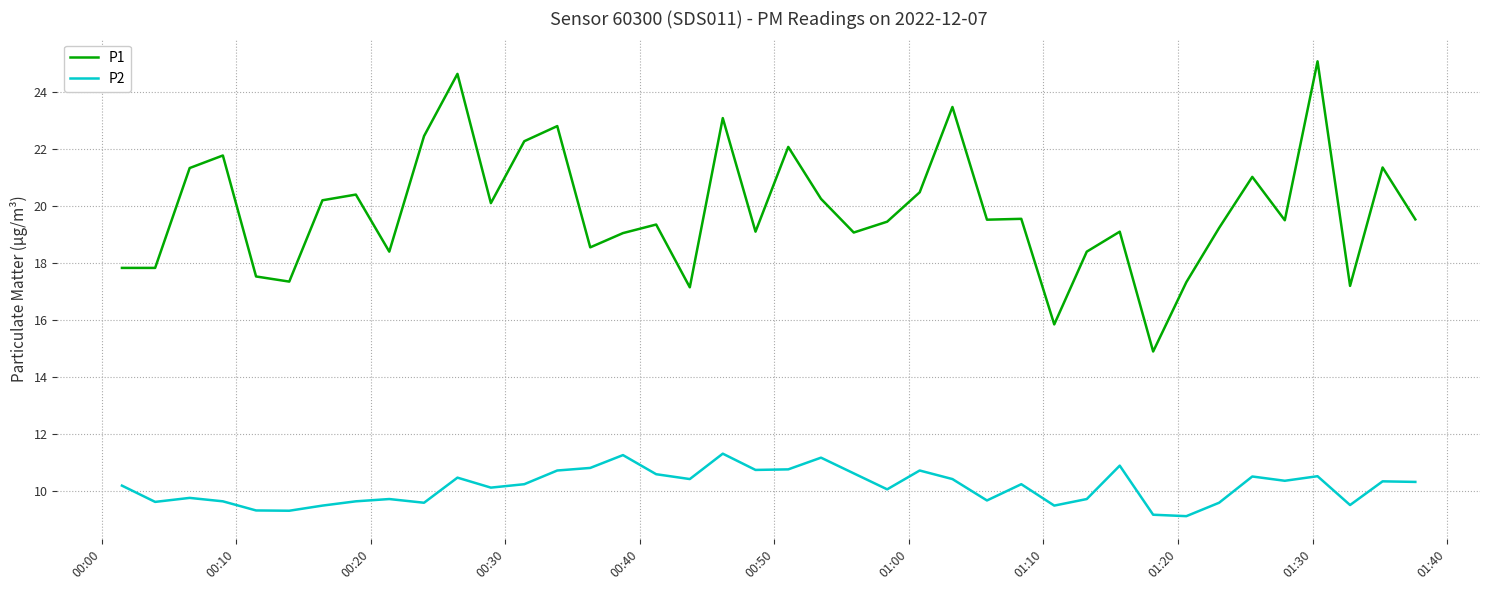

What is the smallest value displayed?

9.1